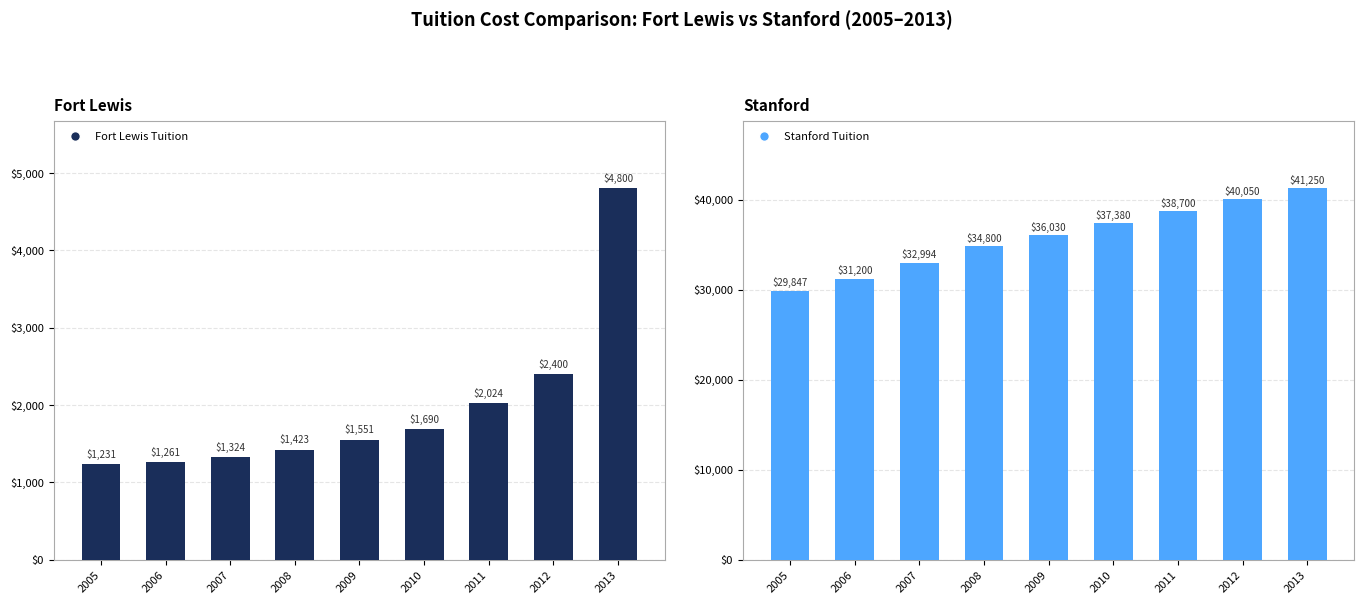

What are all the series names shown in the legend?

Fort Lewis Tuition, Stanford Tuition